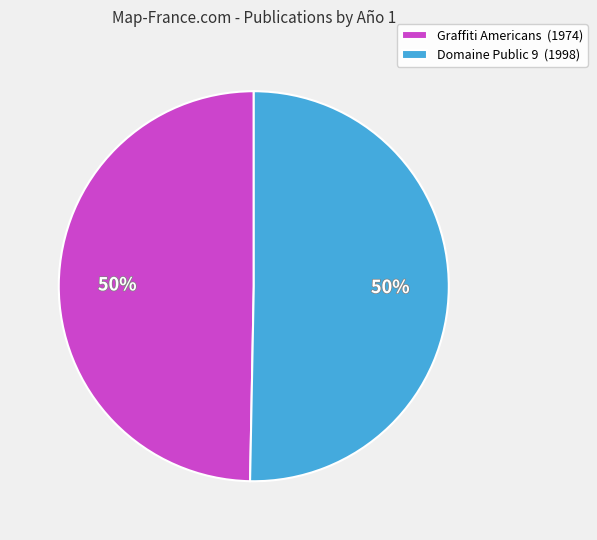

To the nearest percent, what is the combined percentage of Graffiti Americans (1974) and Domaine Public 9 (1998)?

100%